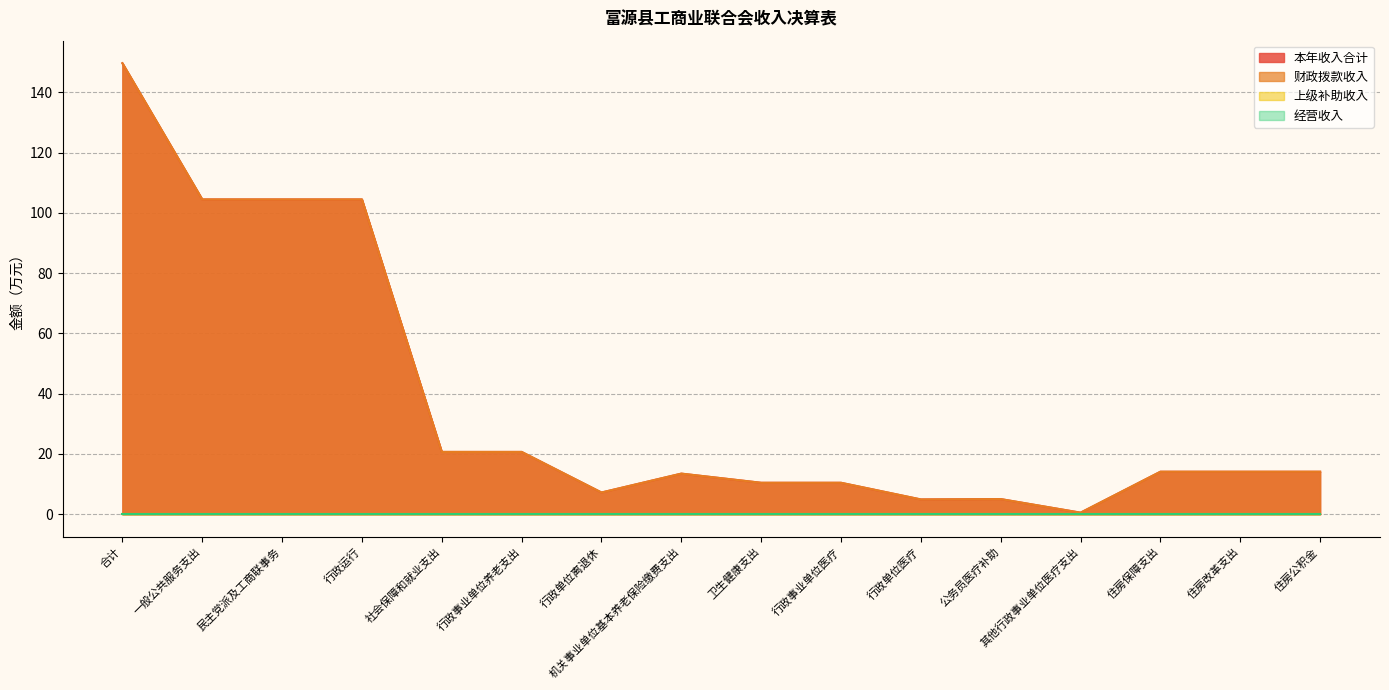

What is the maximum value for 本年收入合计?

149.7